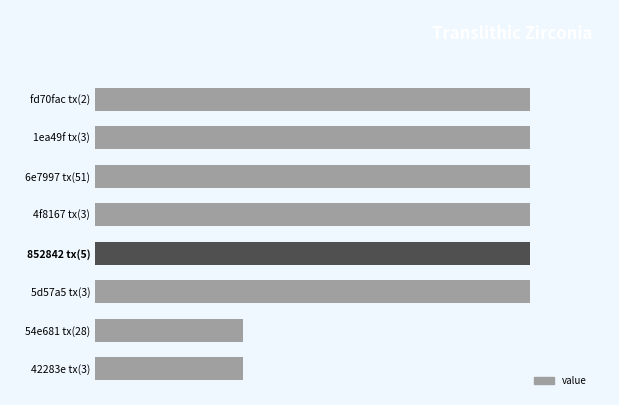

How many data points are less than 448?

2